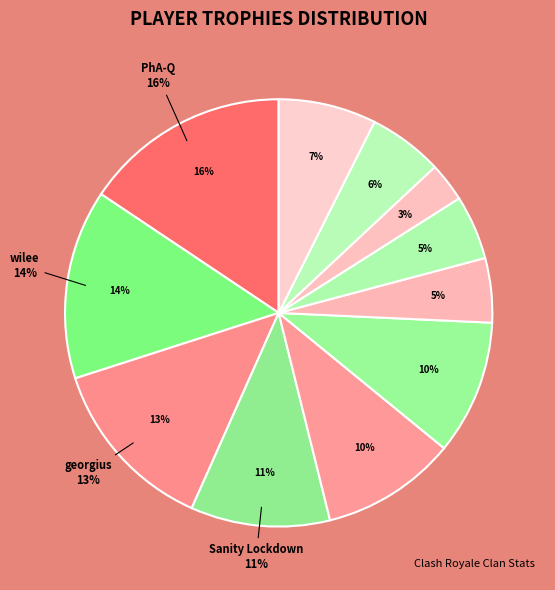

Does georgius account for over 50% of the chart?

No